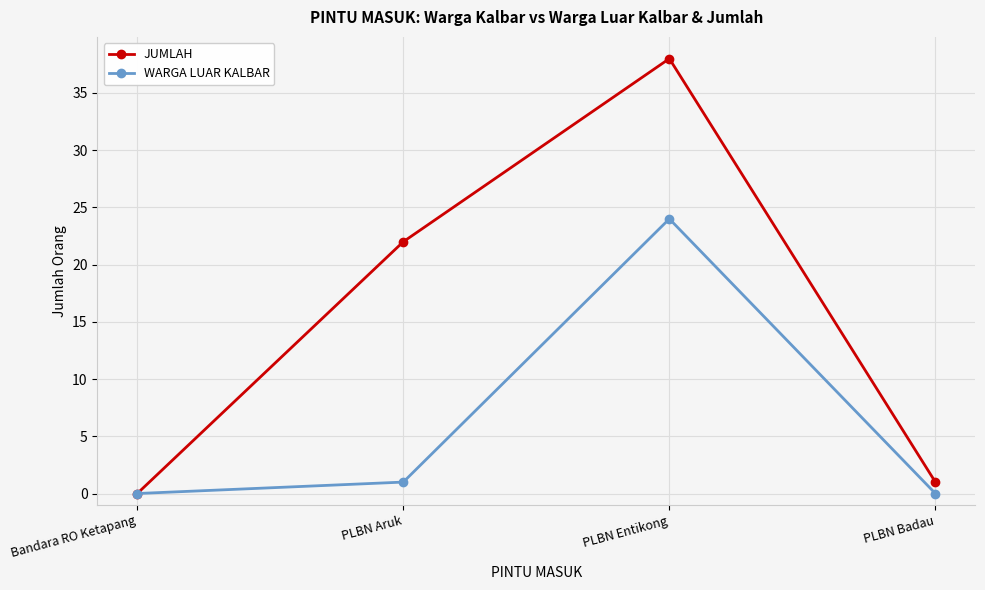

In WARGA LUAR KALBAR, how many points are higher than both neighbors (excluding endpoints)?

1